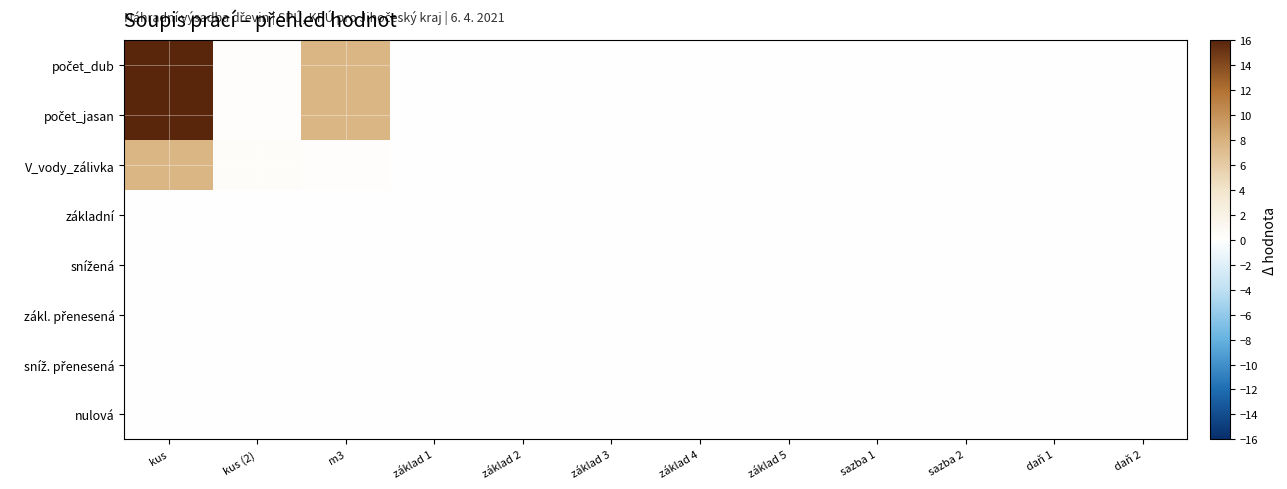

What is the maximum value shown in the chart?

16.0